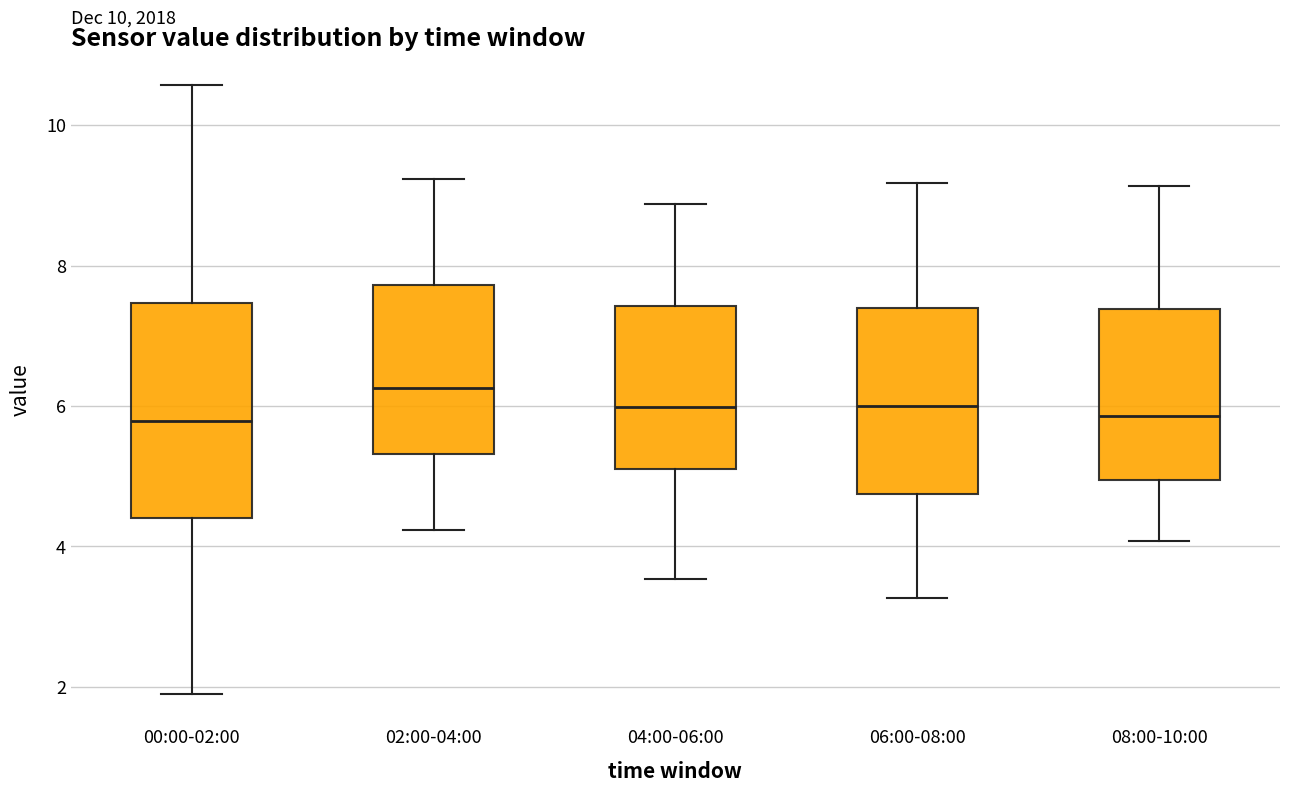

Comparing the boxes themselves (not the whiskers), which one is the tallest?

00:00-02:00